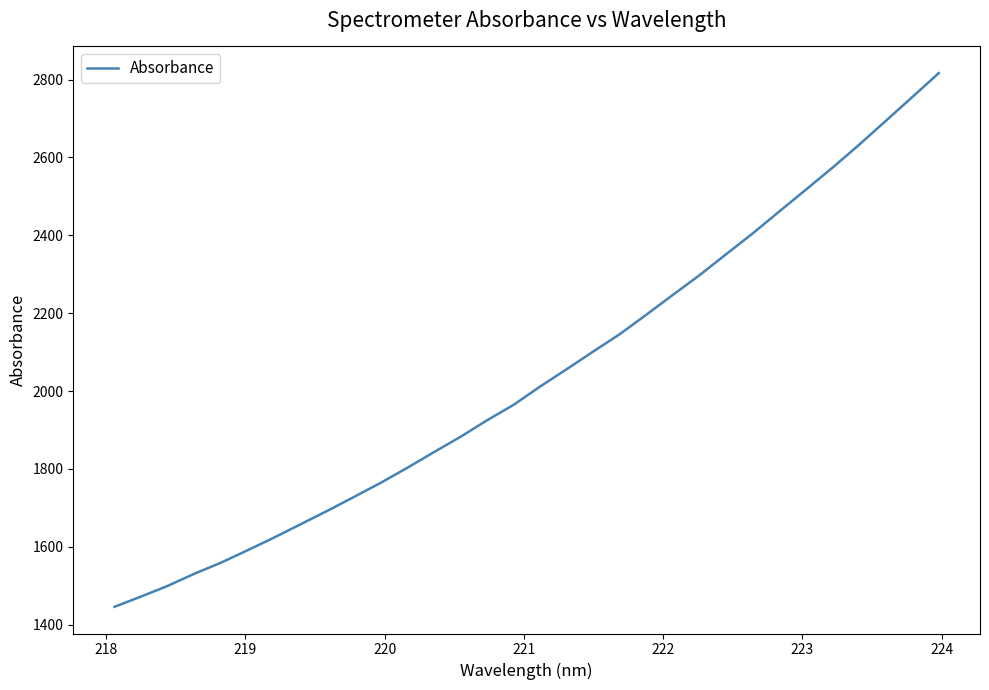

What is the greatest value displayed?

2816.5